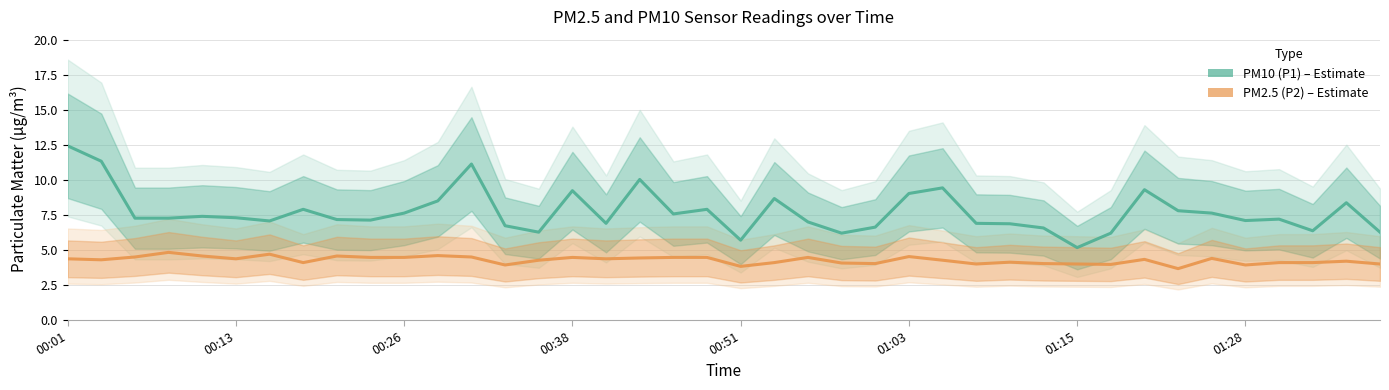

What is the sum of the PM2.5 (P2) values at 32 and 38?

8.5